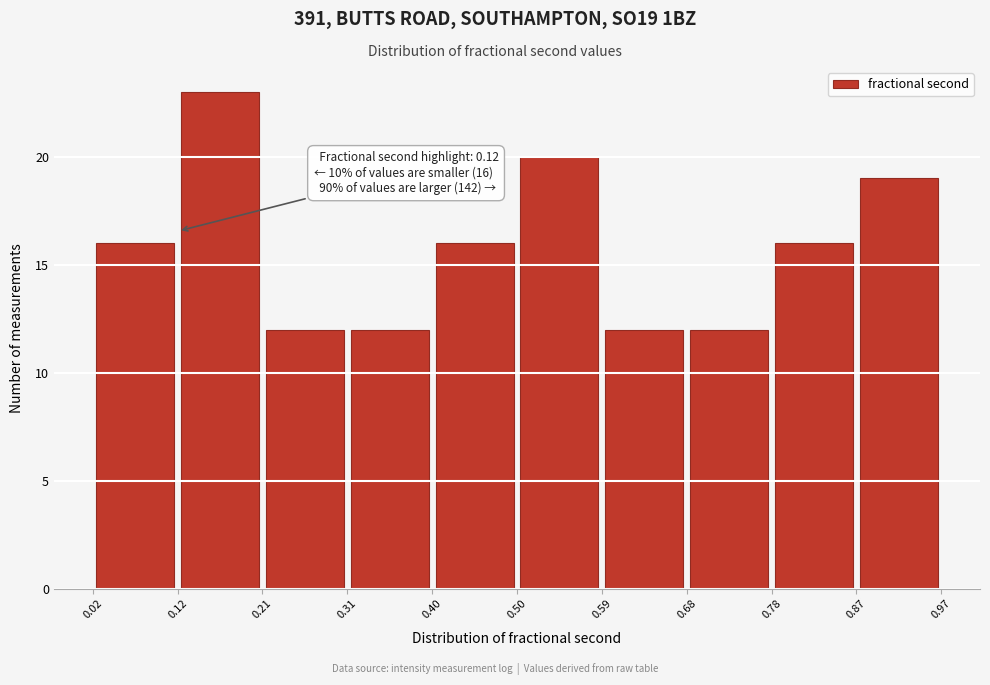

Which range on the x-axis has the tallest bar?

0.12 to 0.21